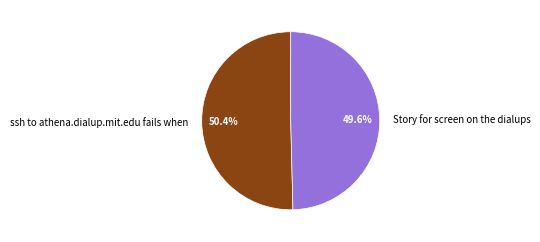

Approximately how many times larger is the value at Story for screen on the dialups compared to ssh to athena.dialup.mit.edu fails when?

1.0